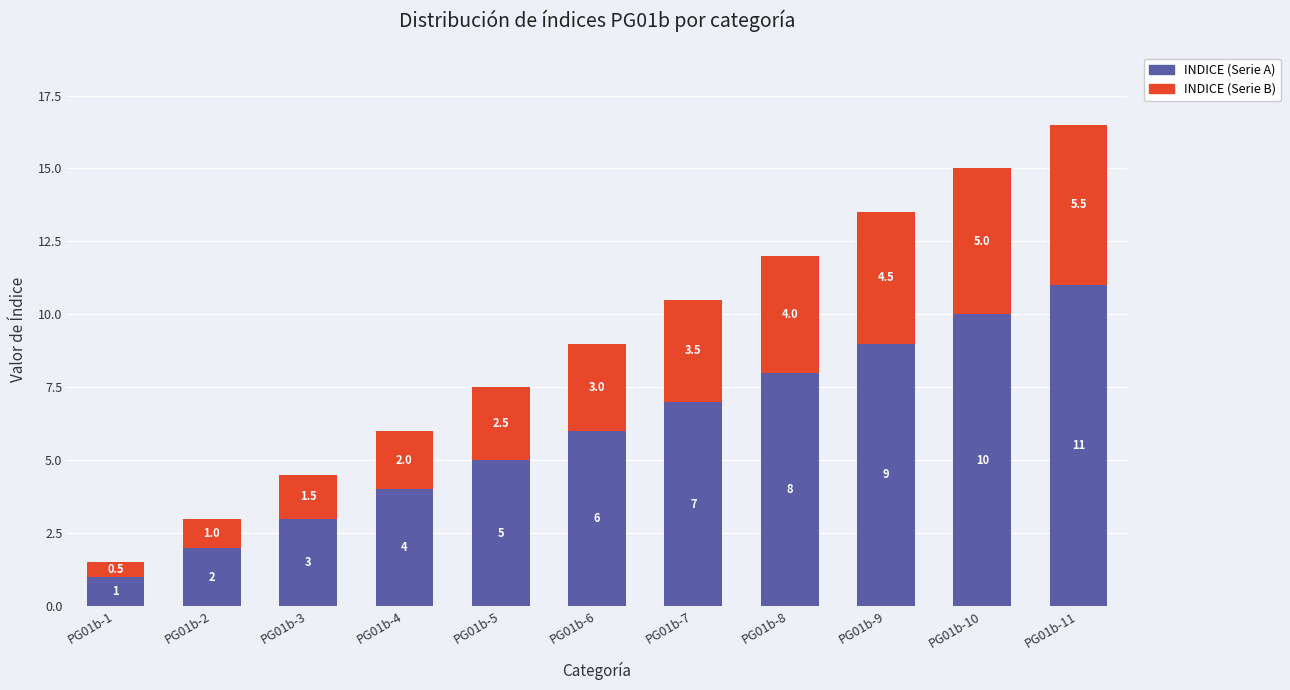

Does the chart contain stacked bars?

Yes